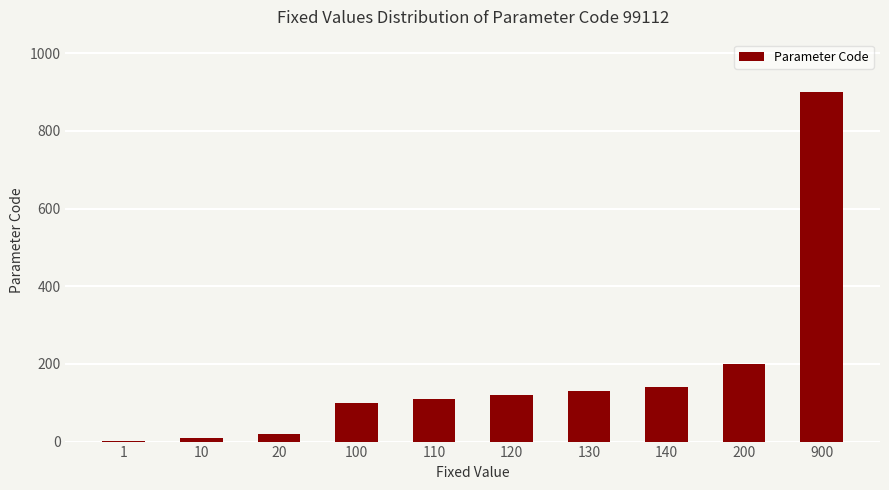

Which category has the highest value across all series?

900